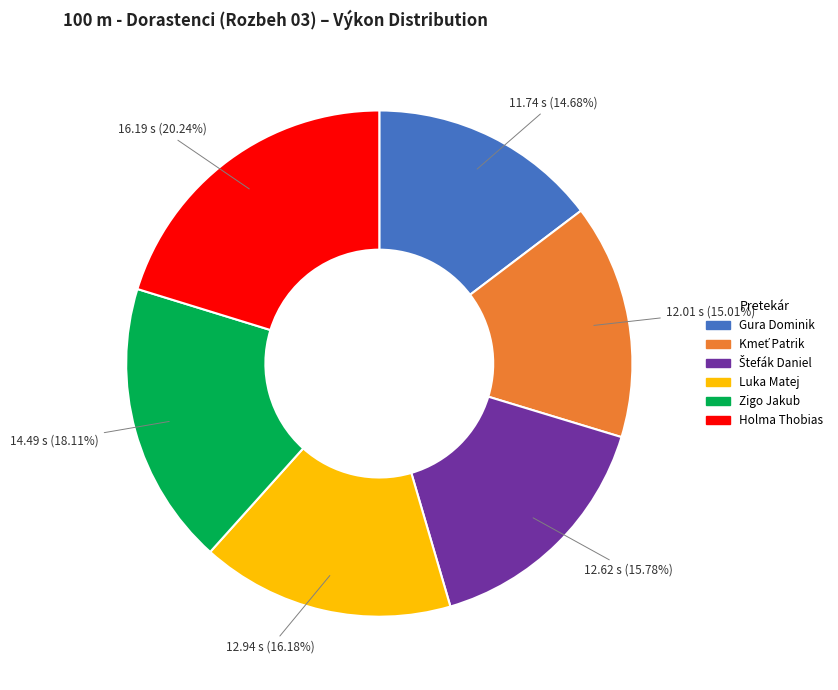

What is the largest slice in the pie chart?

Holma Thobias